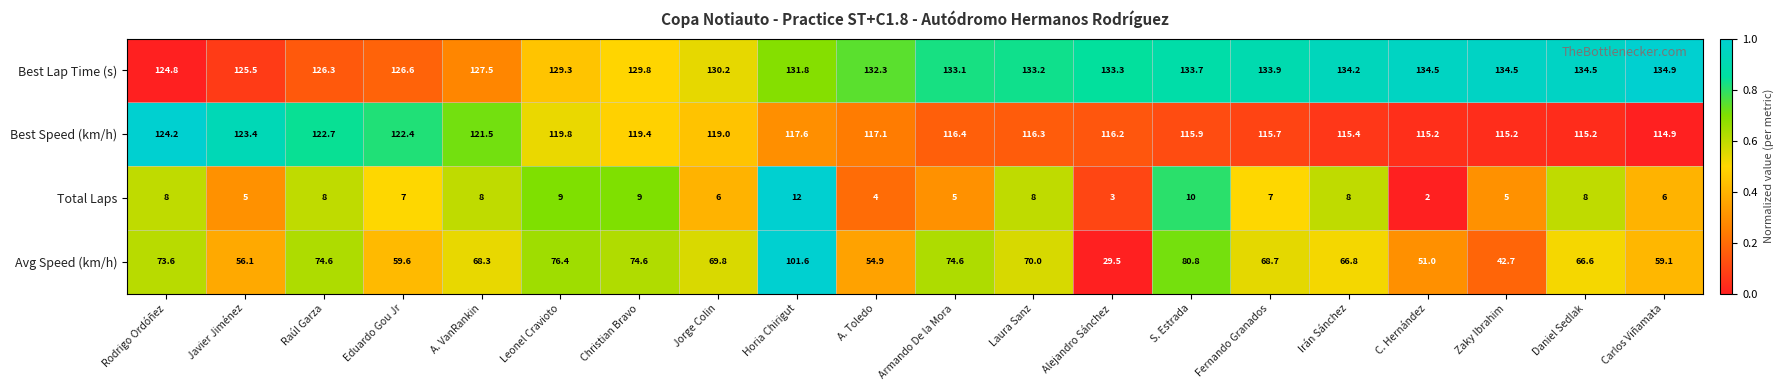

At how many categories does at least one series exceed 82?

20